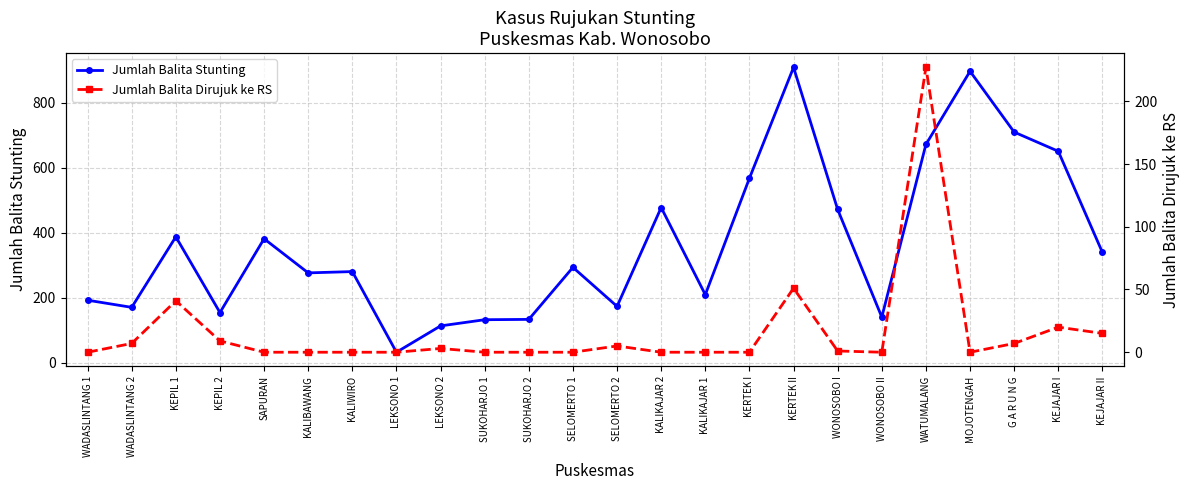

Which has a higher value, G A R U N G or KEJAJAR I?

G A R U N G